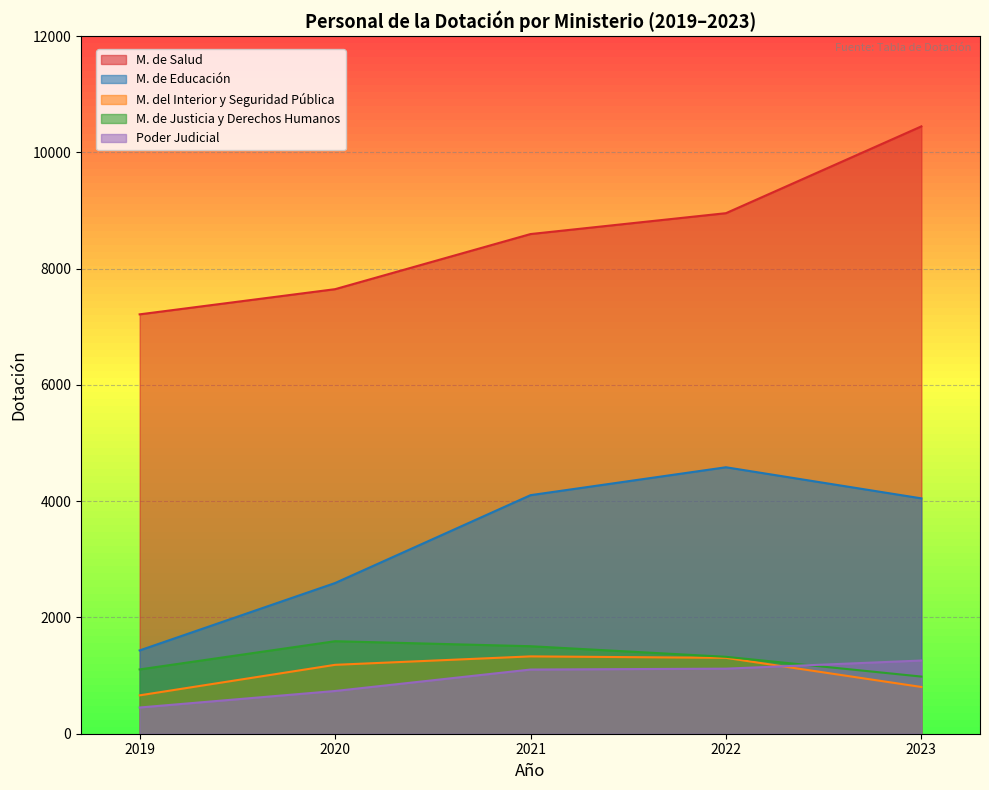

In Poder Judicial, how many points are higher than both neighbors (excluding endpoints)?

0